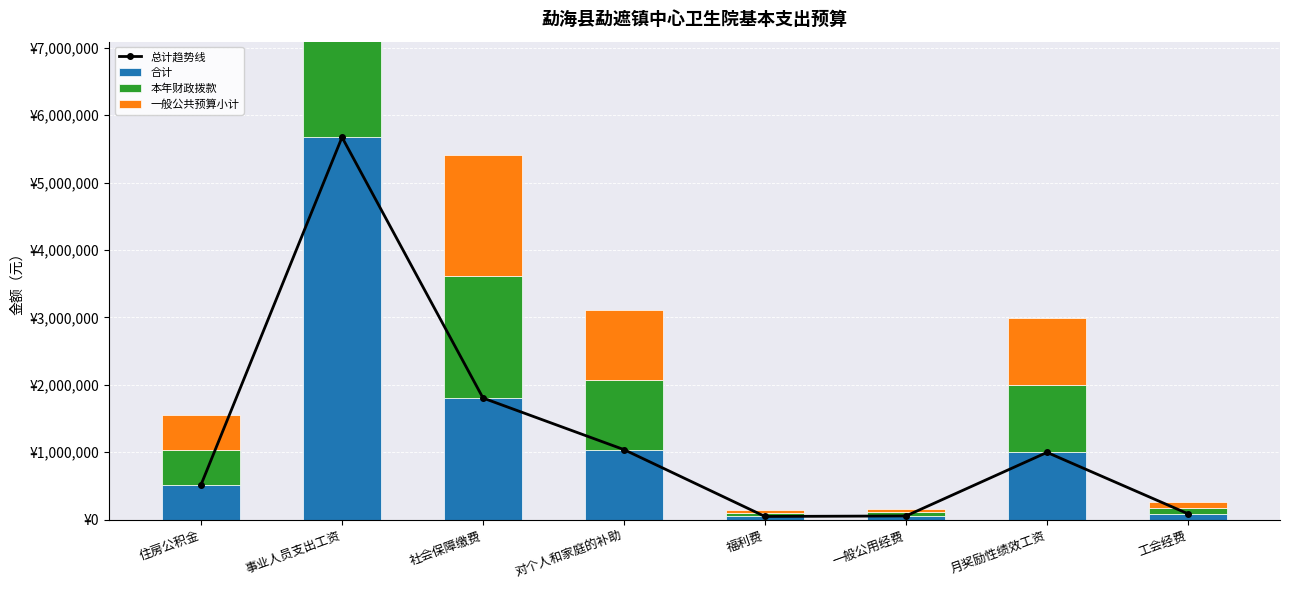

Which series has the largest total across all categories?

总计趋势线